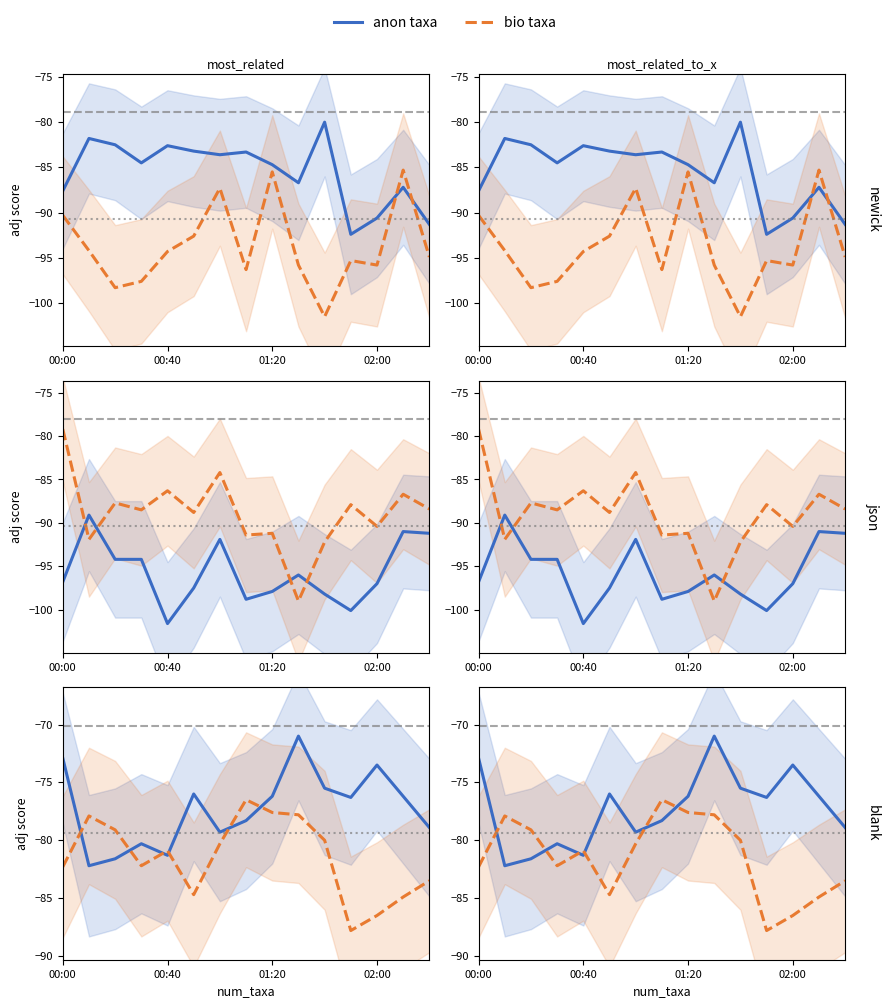

Rank the series by their maximum value, from lowest to highest.

bio taxa, anon taxa